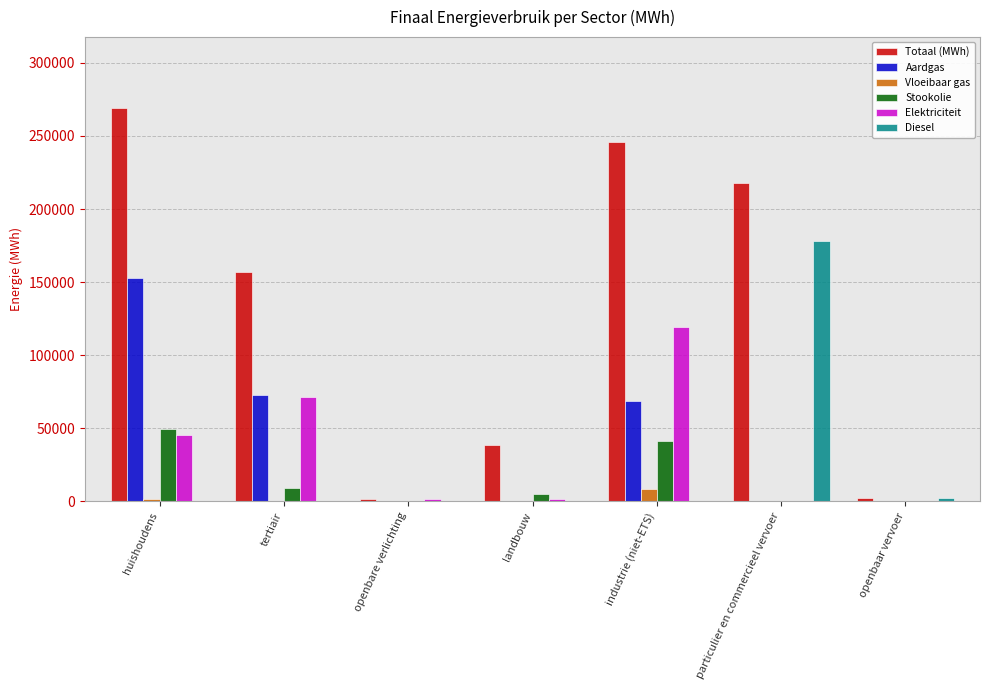

Which series has the largest total across all categories?

Totaal (MWh)